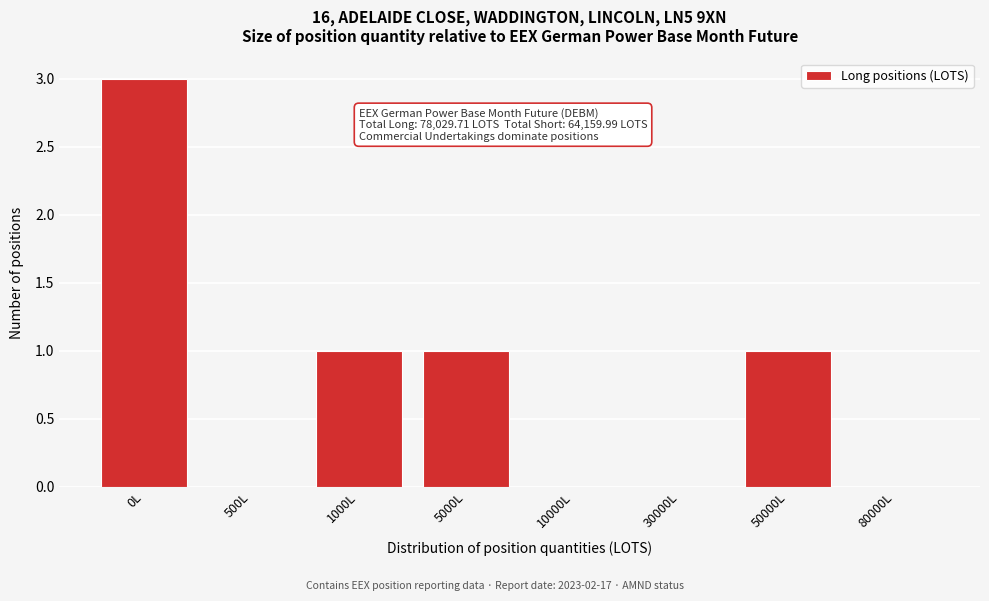

Reading right to left, transcribe all the data shown in this chart.

80000L=0	50000L=1	30000L=0	10000L=0	5000L=1	1000L=1	500L=0	0L=3